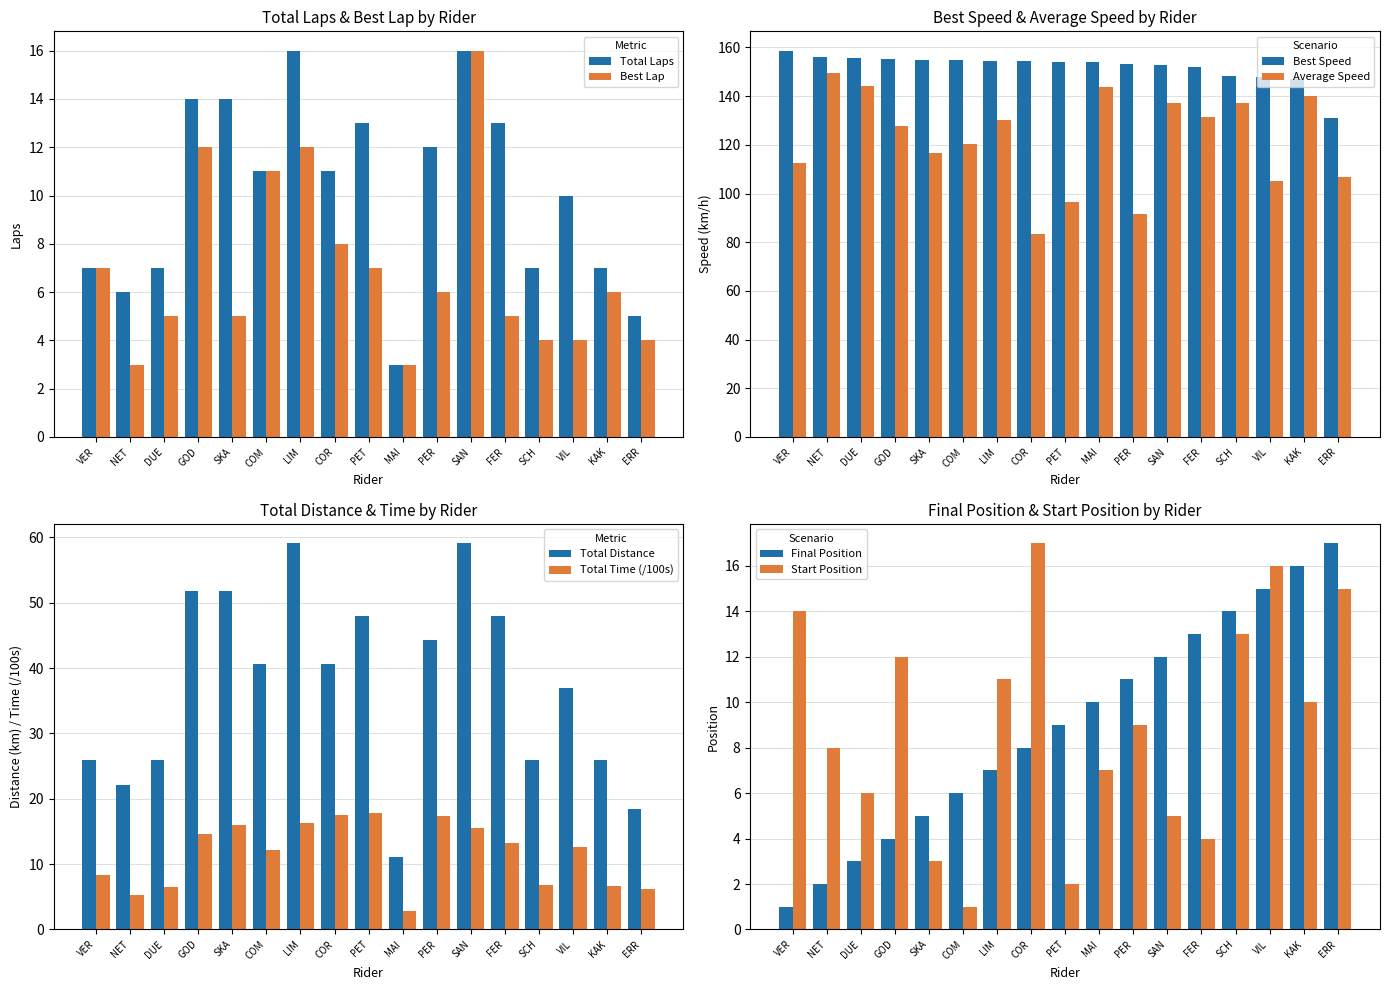

Which category has the highest value in the Best Lap series?

SAN